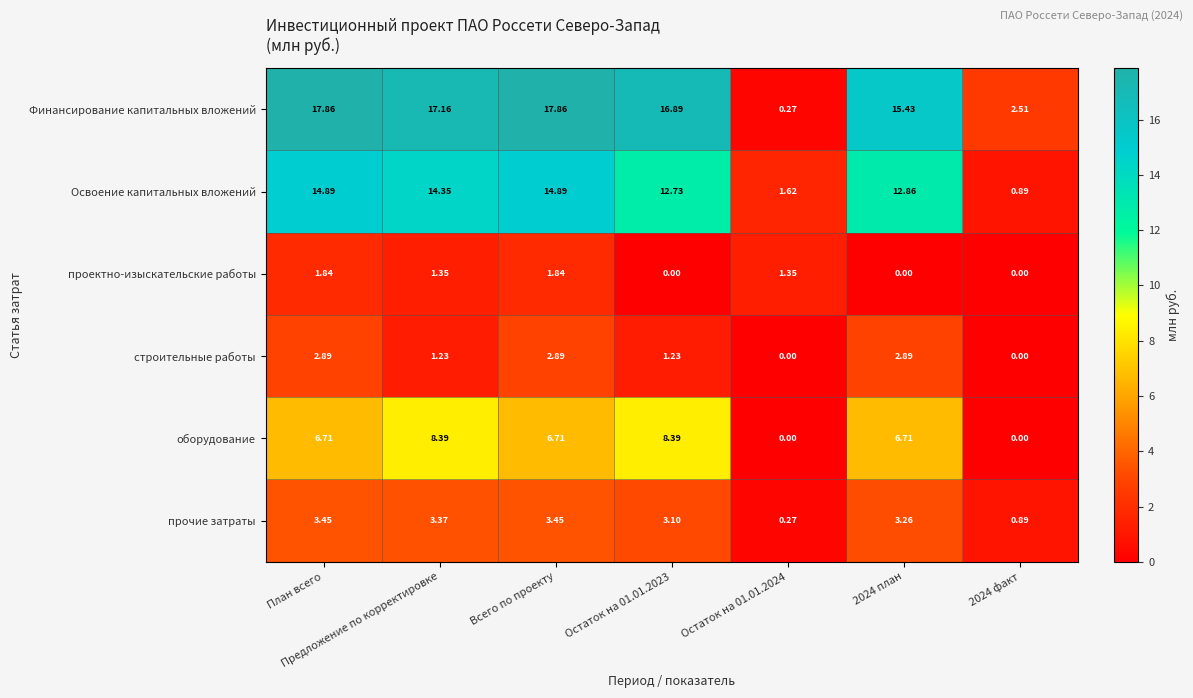

Rank the series at 2024 план from lowest to highest value.

проектно-изыскательские работы, строительные работы, прочие затраты, оборудование, Освоение капитальных вложений, Финансирование капитальных вложений